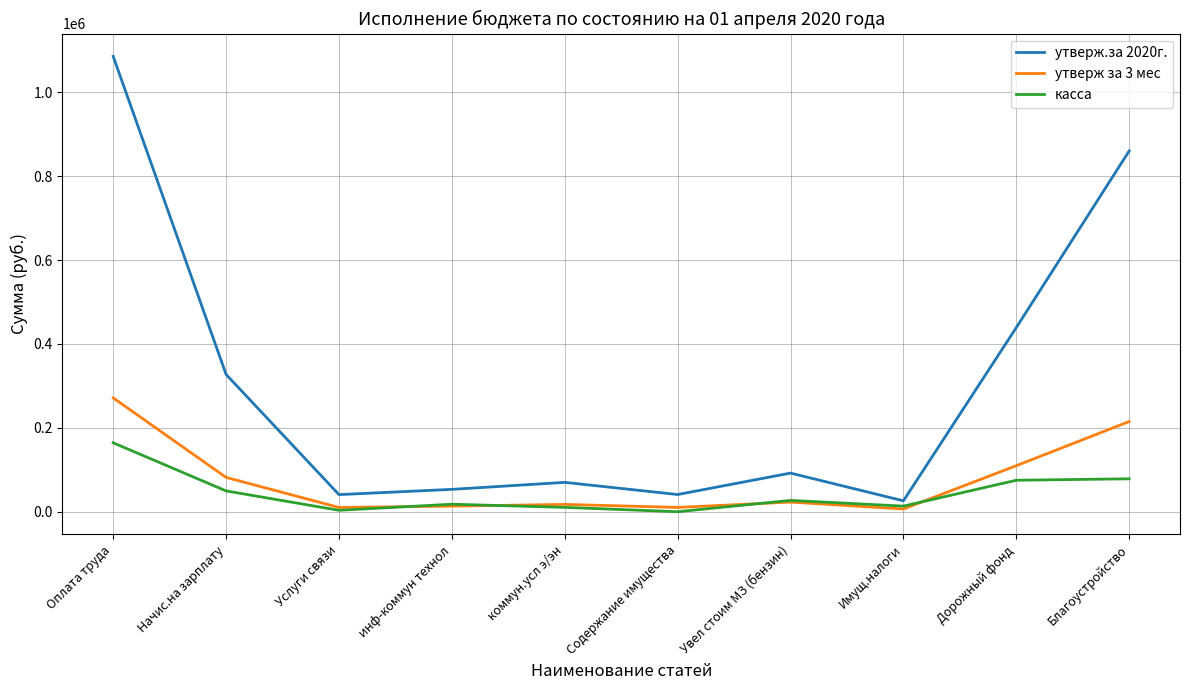

At which label does касса first exceed 27000?

Оплата труда